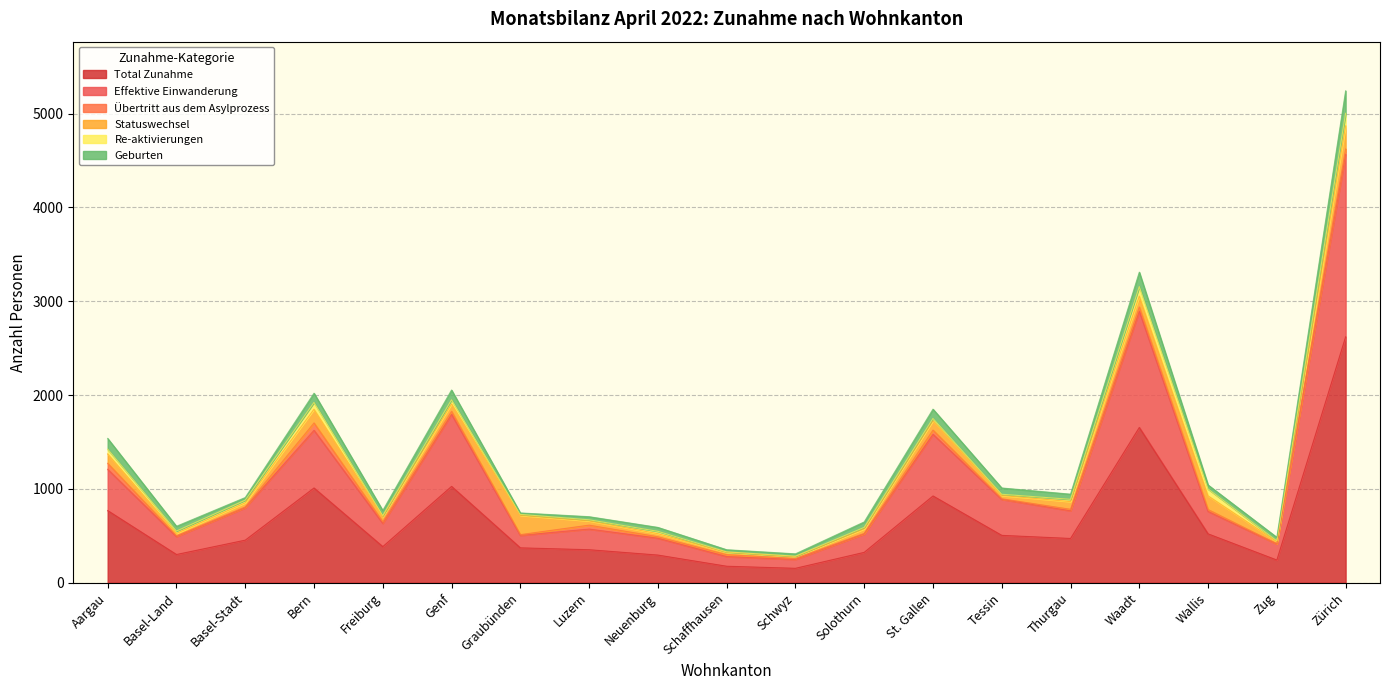

True or false: Statuswechsel and Übertritt aus dem Asylprozess cross at least once.

False